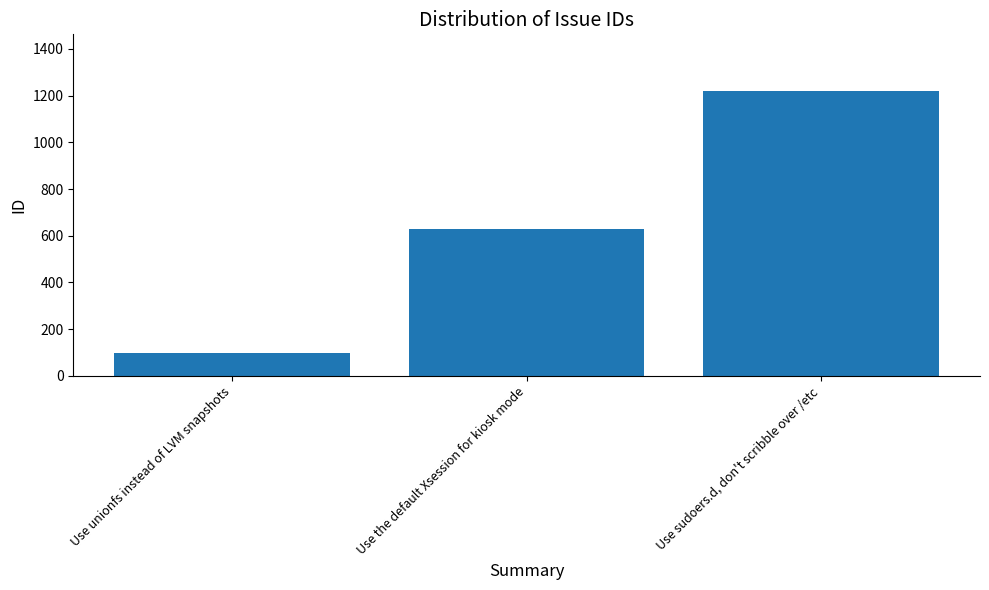

How many distinct data groups are displayed?

1